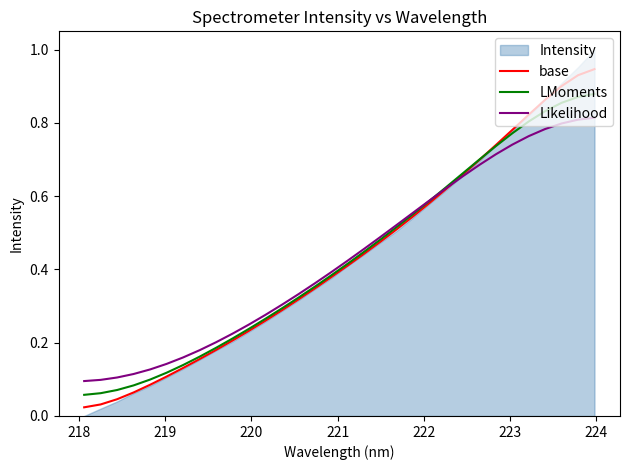

Which has a higher value, 223 or 218?

223